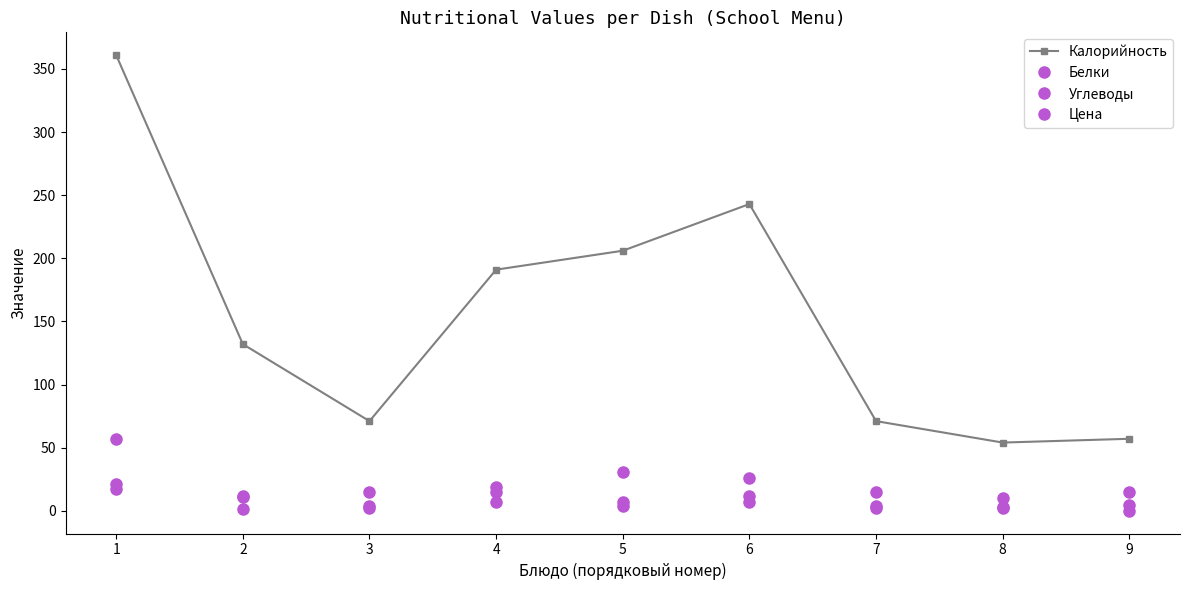

Count the number of data series in this chart.

4